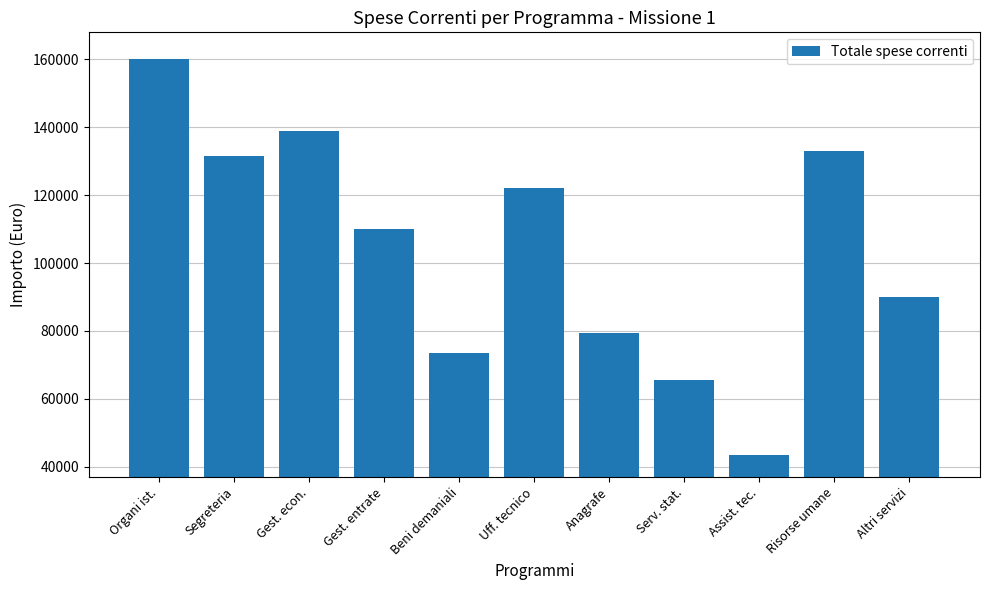

Which category has the highest value across all series?

Organi ist.